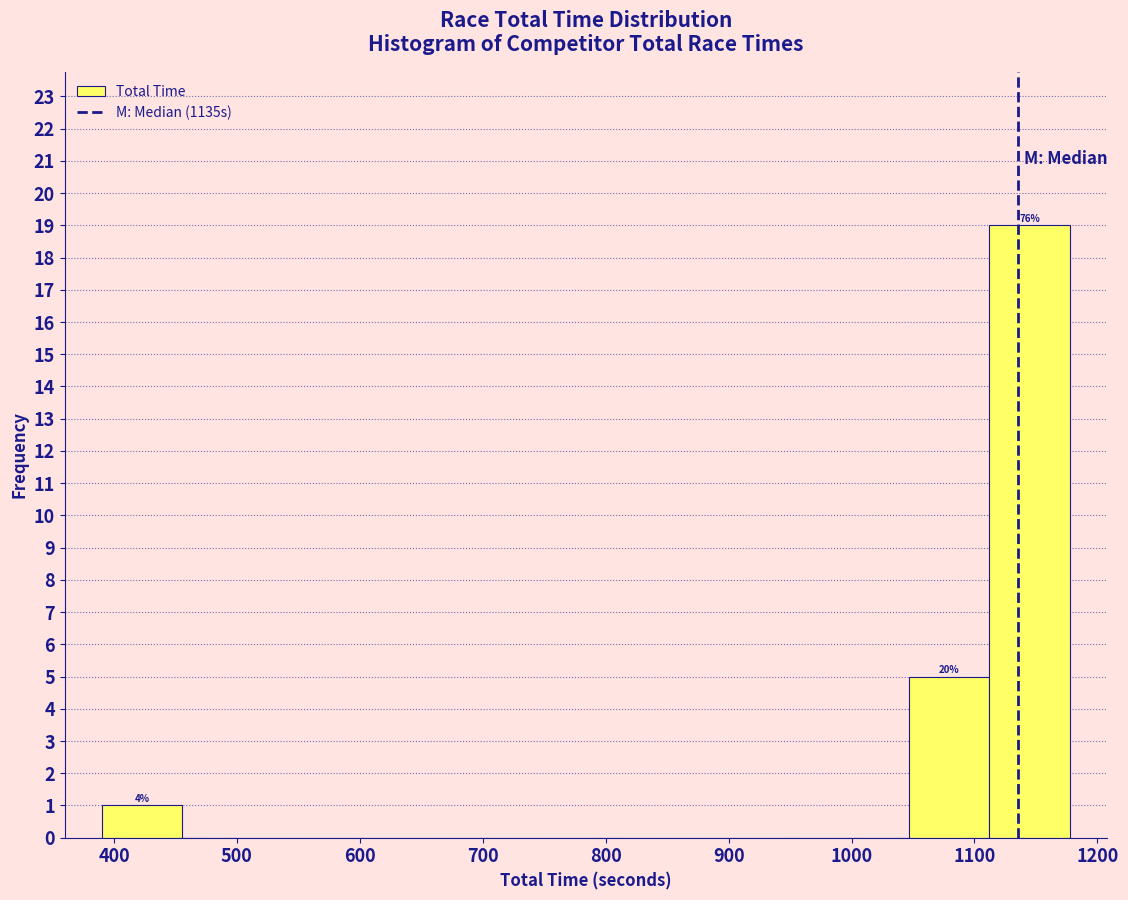

Over which range of the x-axis is the bar tallest?

1110 to 1180